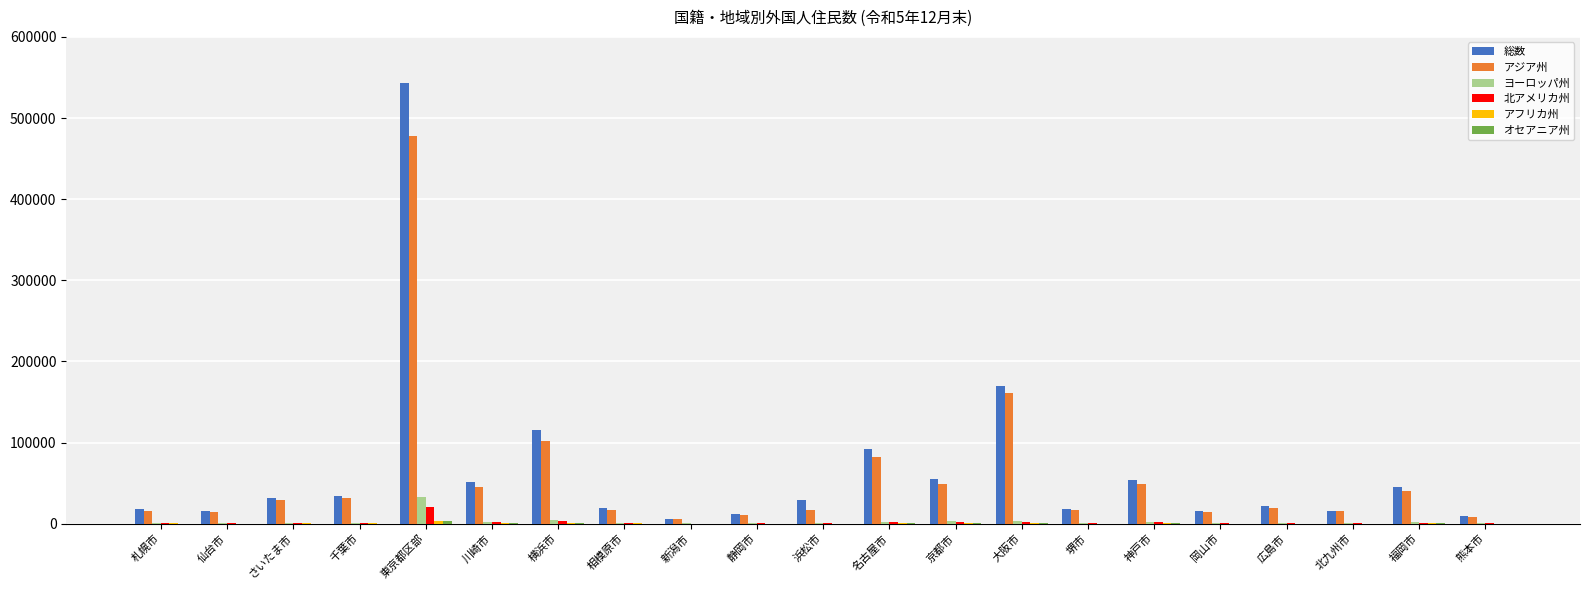

Between 仙台市 and 東京都区部, which series saw the biggest shift?

総数